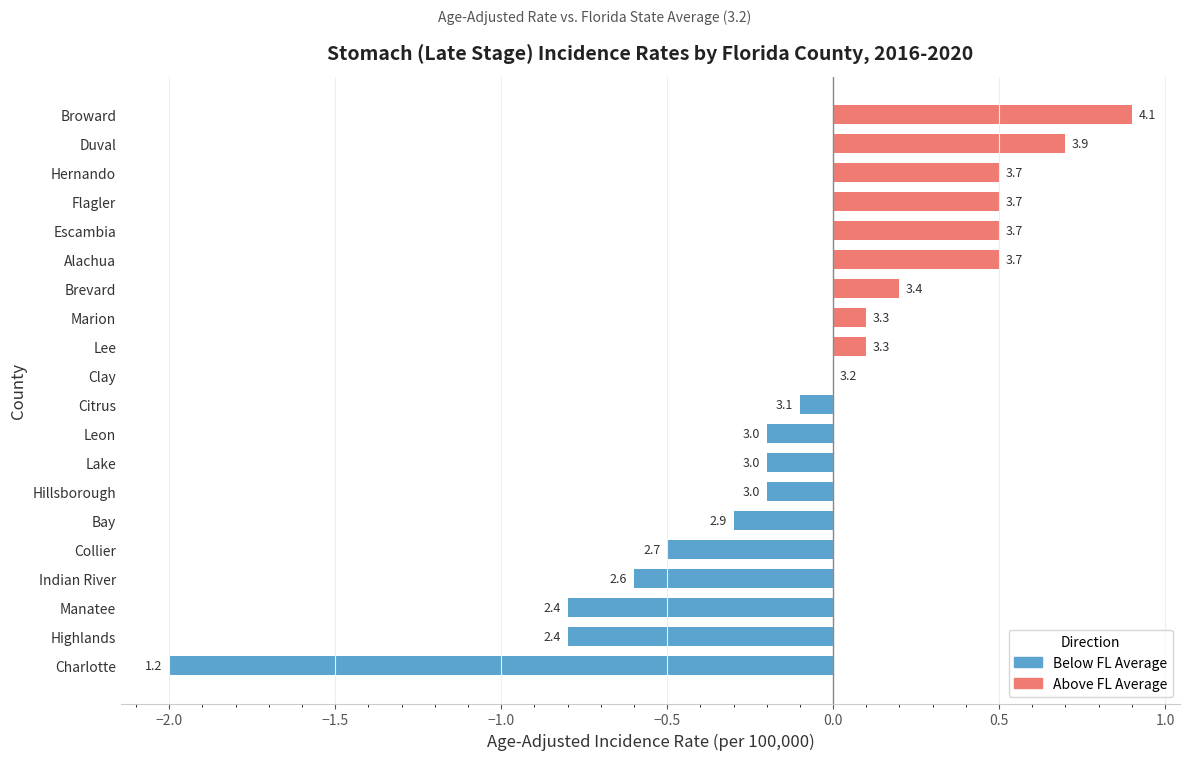

Does the chart contain stacked bars?

No